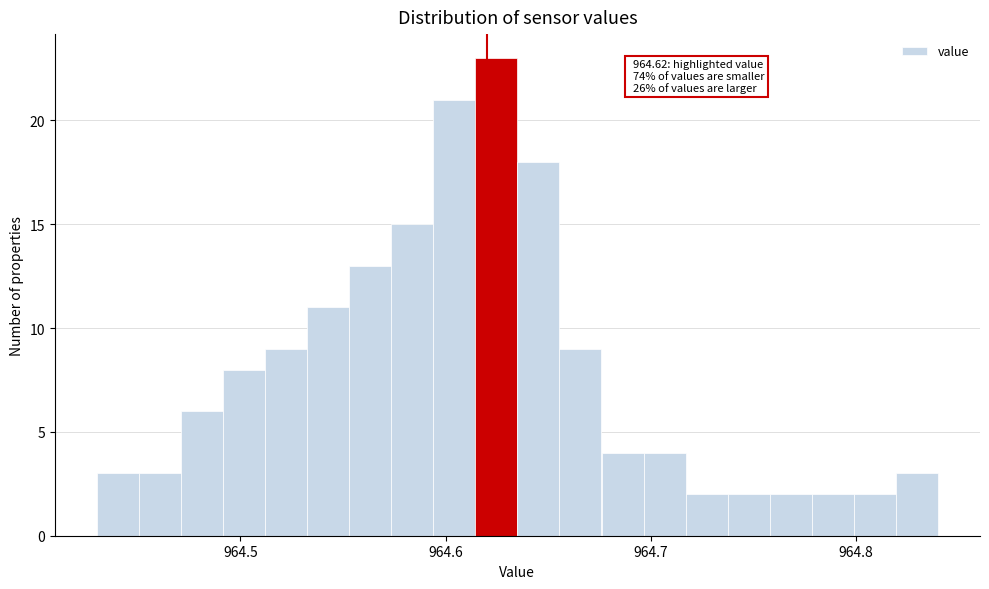

Around what value on the x-axis is the tallest bar? Give the approximate position of its centre, as read against the axis.

964.62